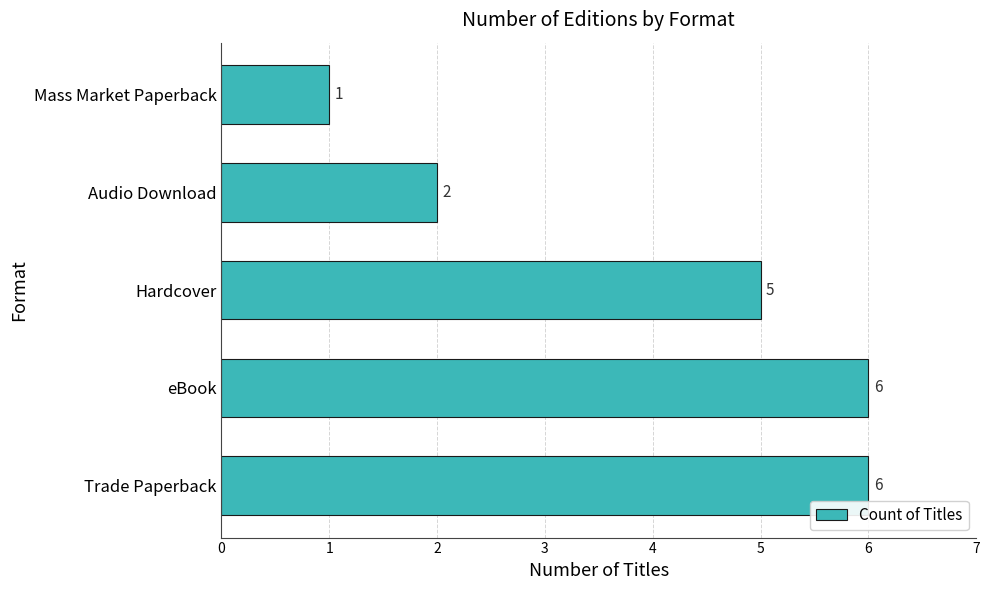

Reading bottom to top, extract all data points from this chart.

6	6	5	2	1